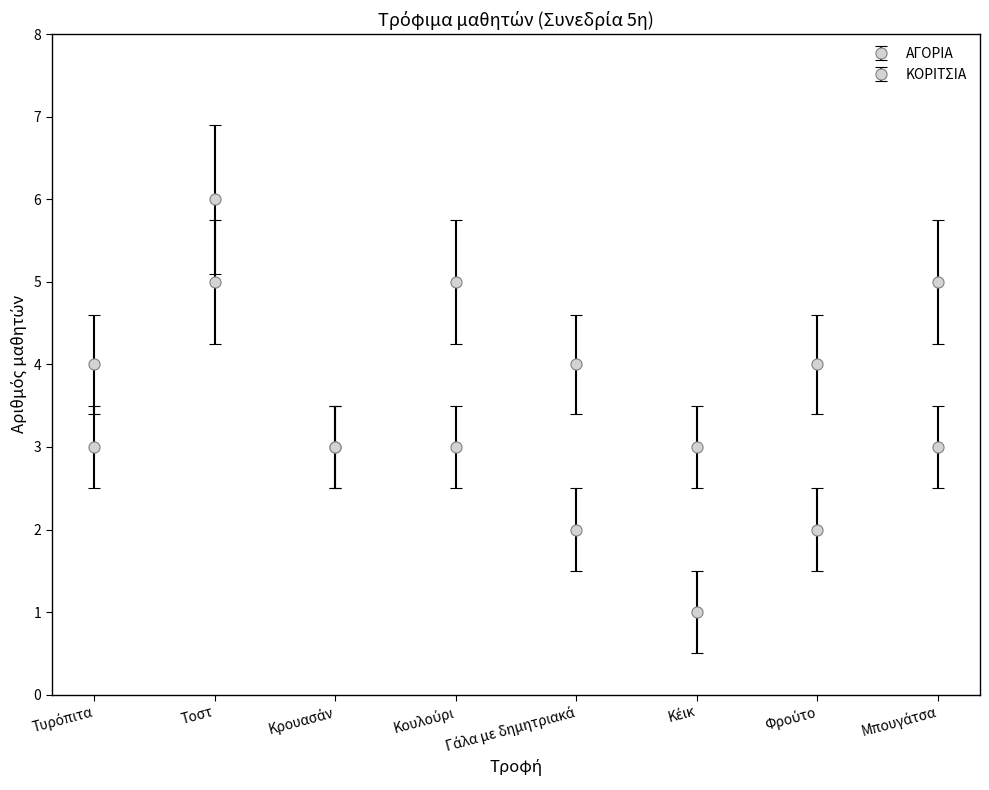

What position from the right is Τοστ?

7